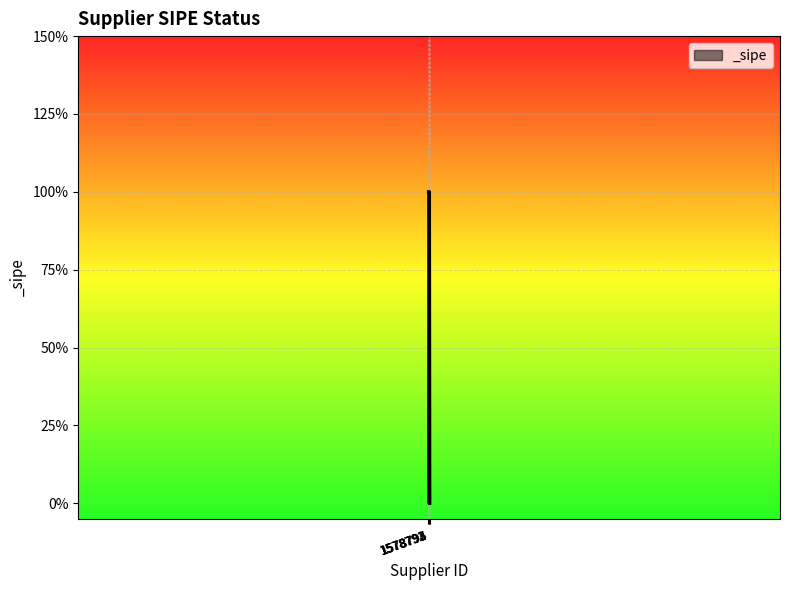

Does the chart have visible grid lines?

Yes